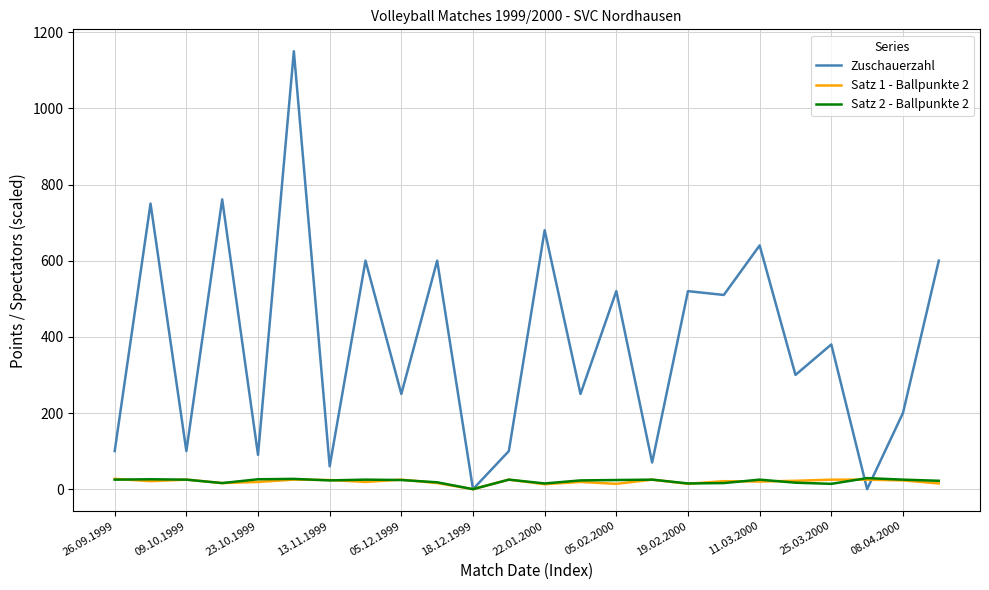

Which series has the largest range (max minus min)?

Zuschauerzahl